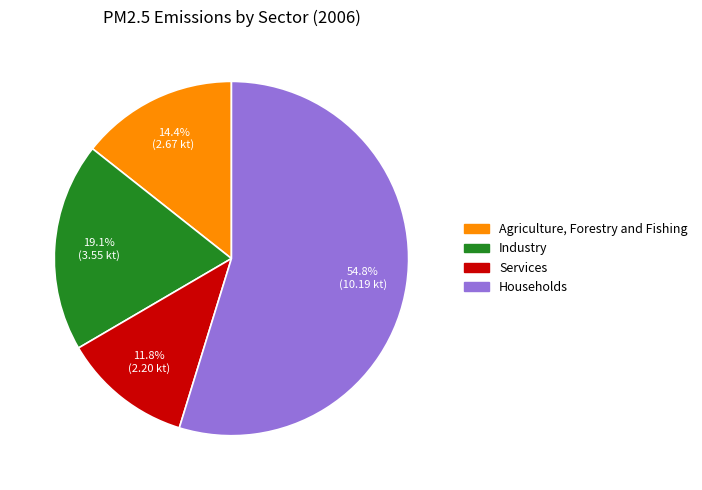

Which category has the smallest portion of the pie?

Services